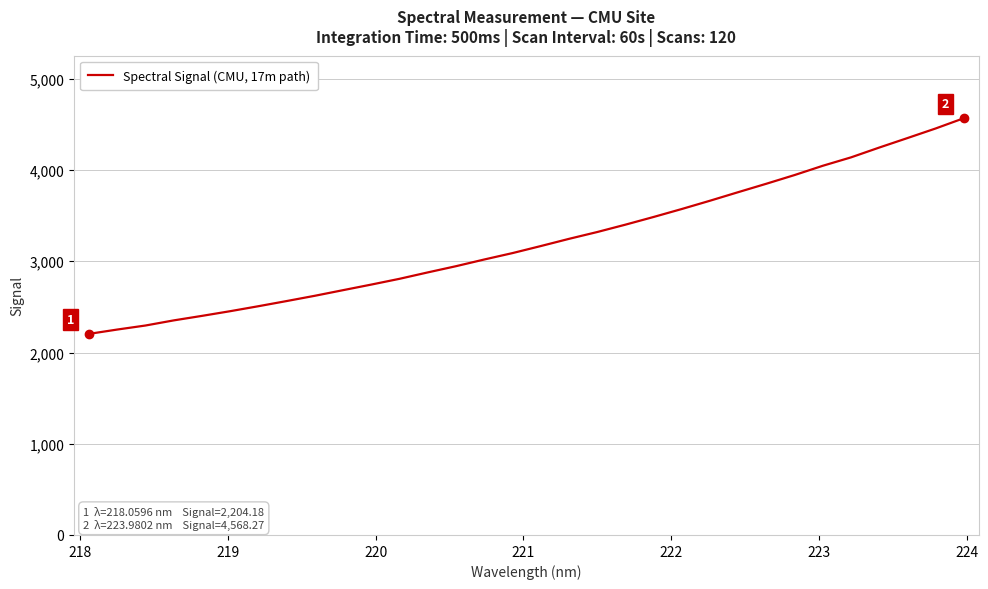

What is the difference between the maximum and minimum values?

2364.1